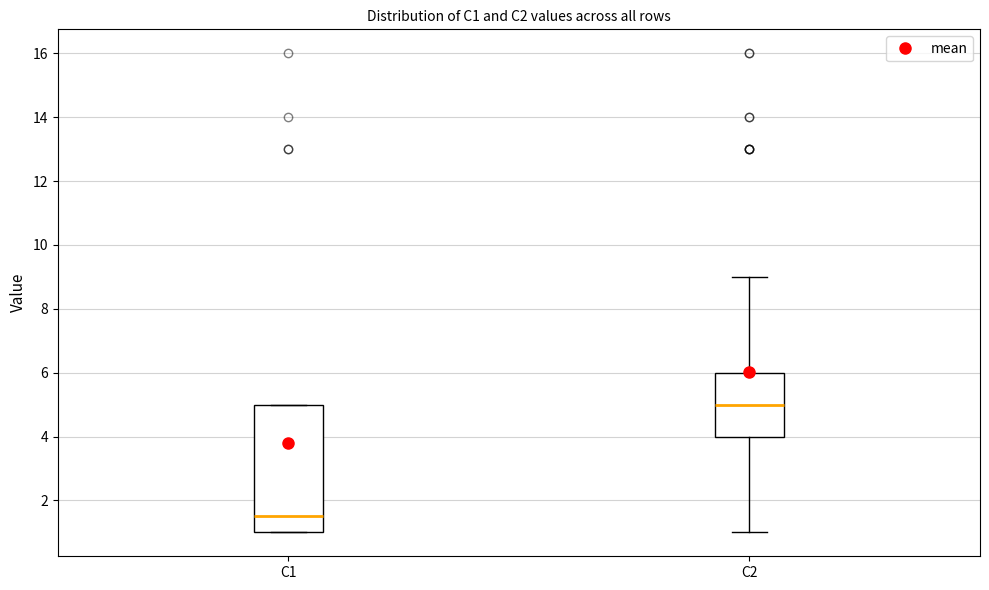

Which box's median line is the lowest?

C1